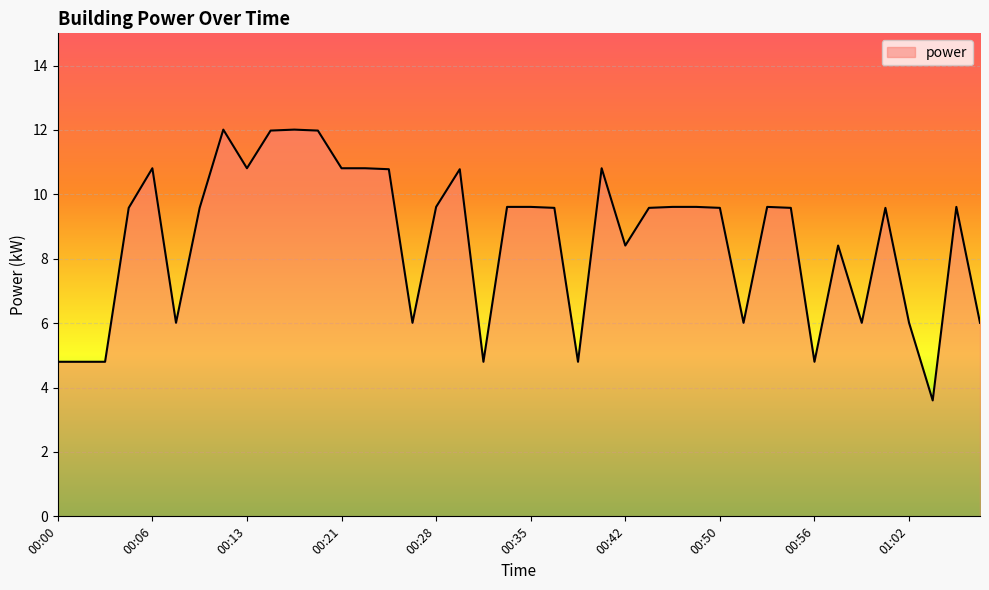

What is the greatest value displayed?

12.0